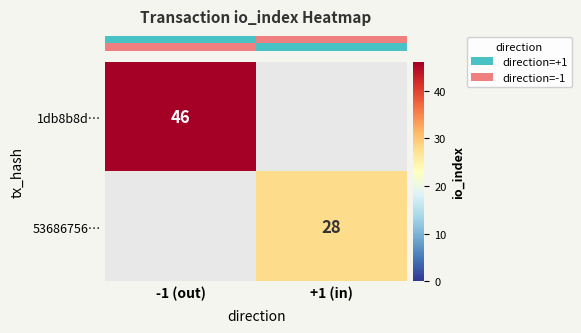

Which category has the highest value in the row_0 series?

-1 (out)